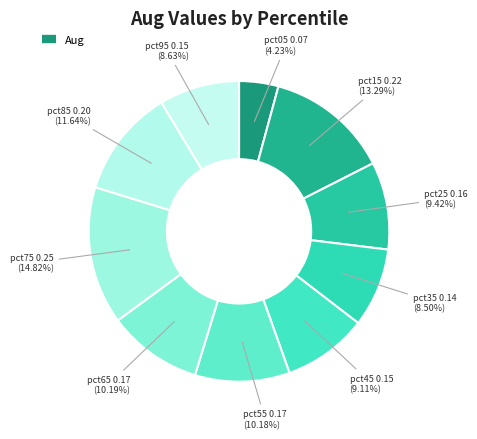

Count the number of slices in the pie.

10